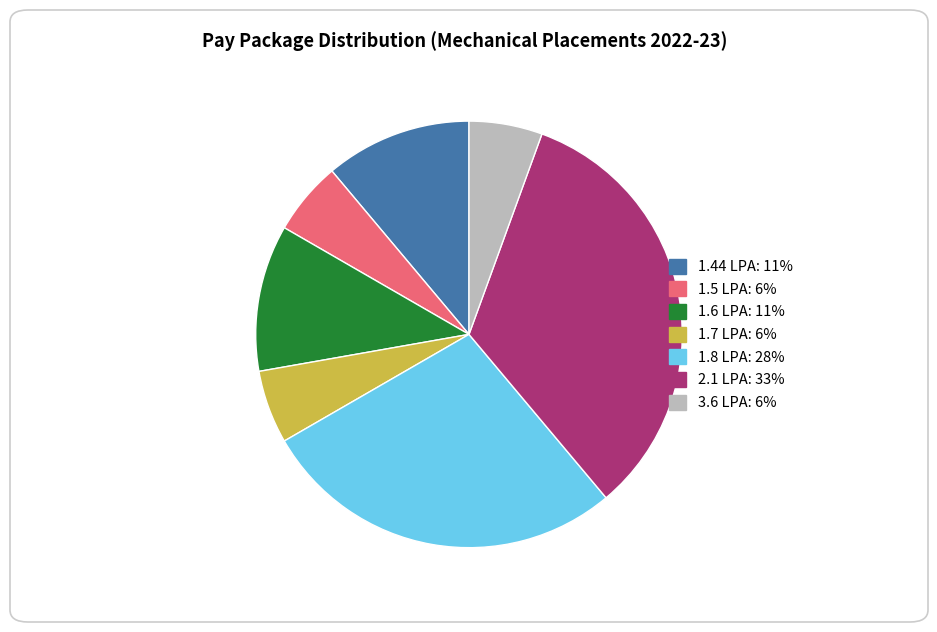

How many segments does this pie chart have?

7